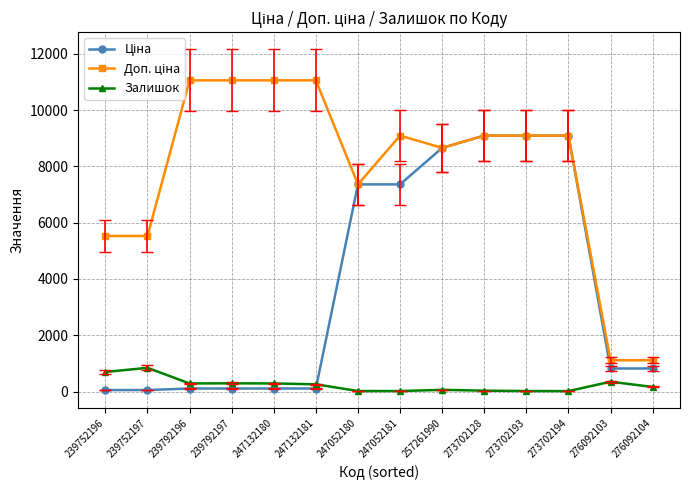

What is the greatest value displayed?

11055.0